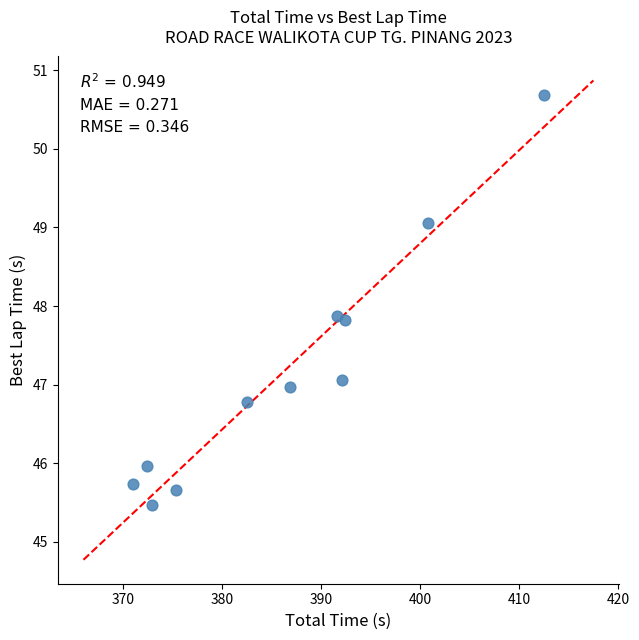

What is the range of X values (max minus min)?

41.4